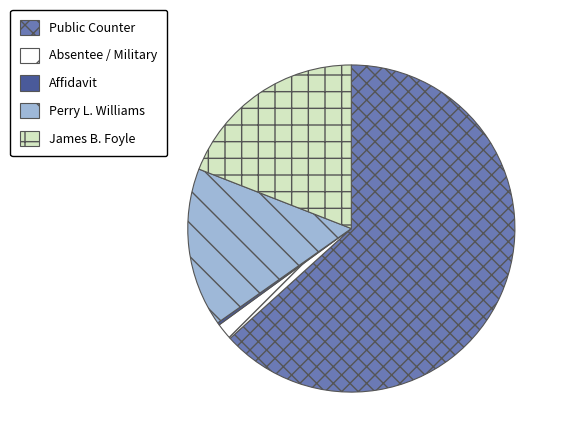

What is the largest slice in the pie chart?

Public Counter